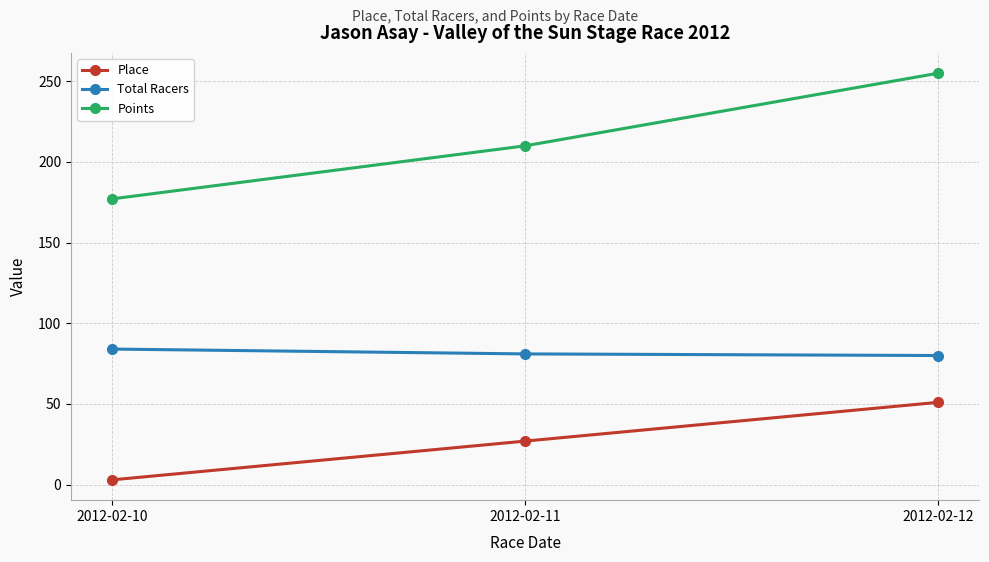

At 2012-02-12, list the series in order from largest to smallest.

Points, Total Racers, Place